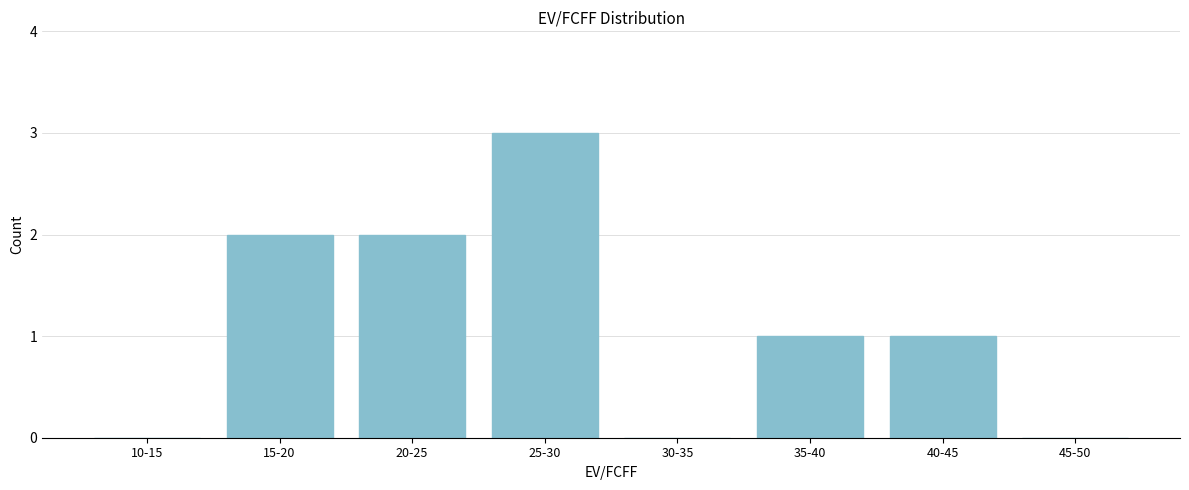

Reading right to left, list all the values displayed in this chart.

45-50=0	40-45=1	35-40=1	30-35=0	25-30=3	20-25=2	15-20=2	10-15=0